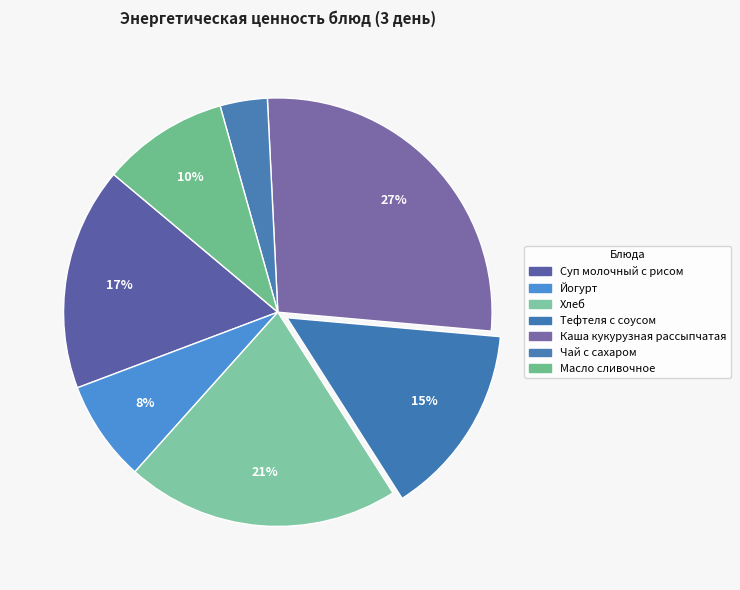

The Йогурт slice represents 15% of the pie. True or false?

False